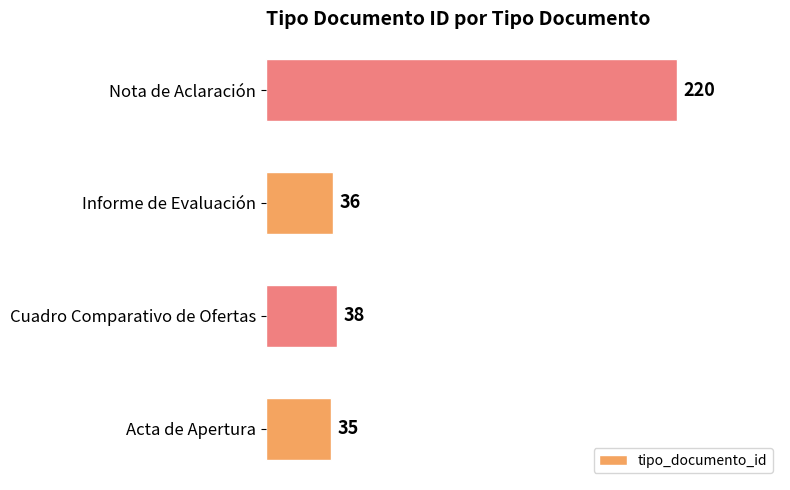

What is the difference between the maximum and minimum values?

185